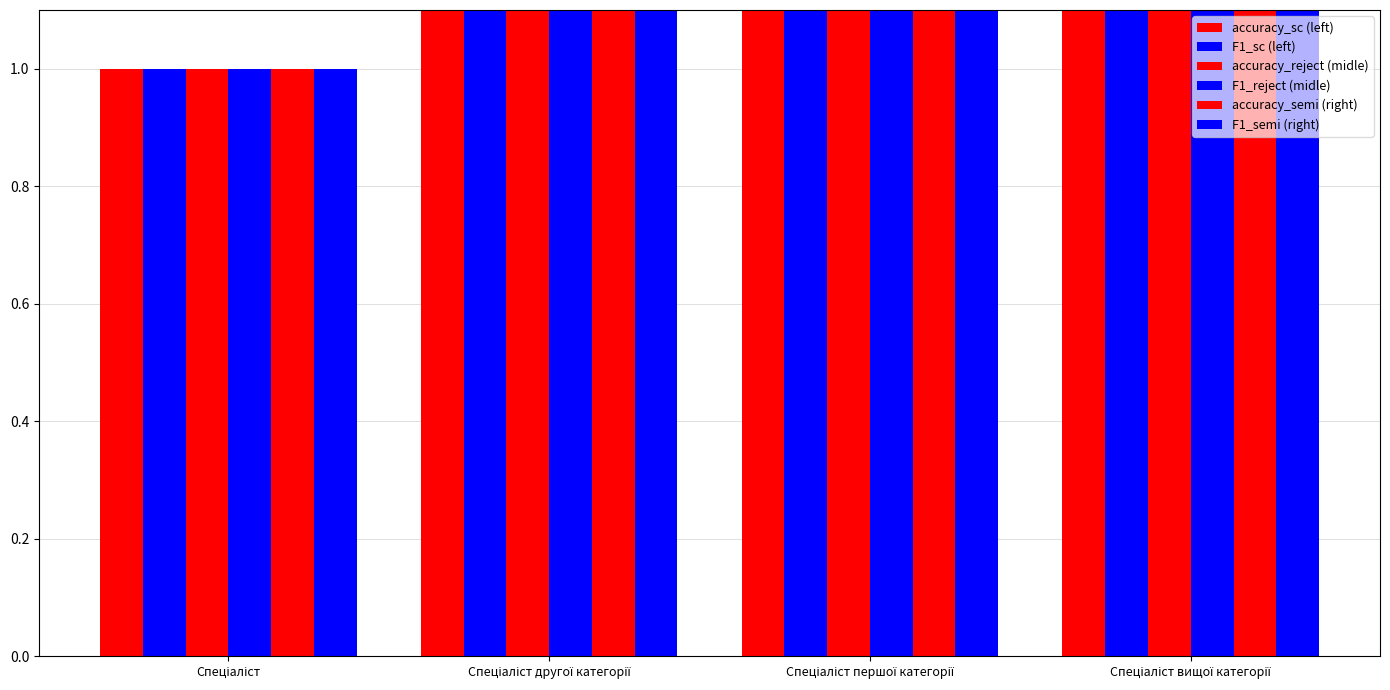

Is it true that accuracy_sc (left) equals 2 at Спеціаліст першої категорії?

False